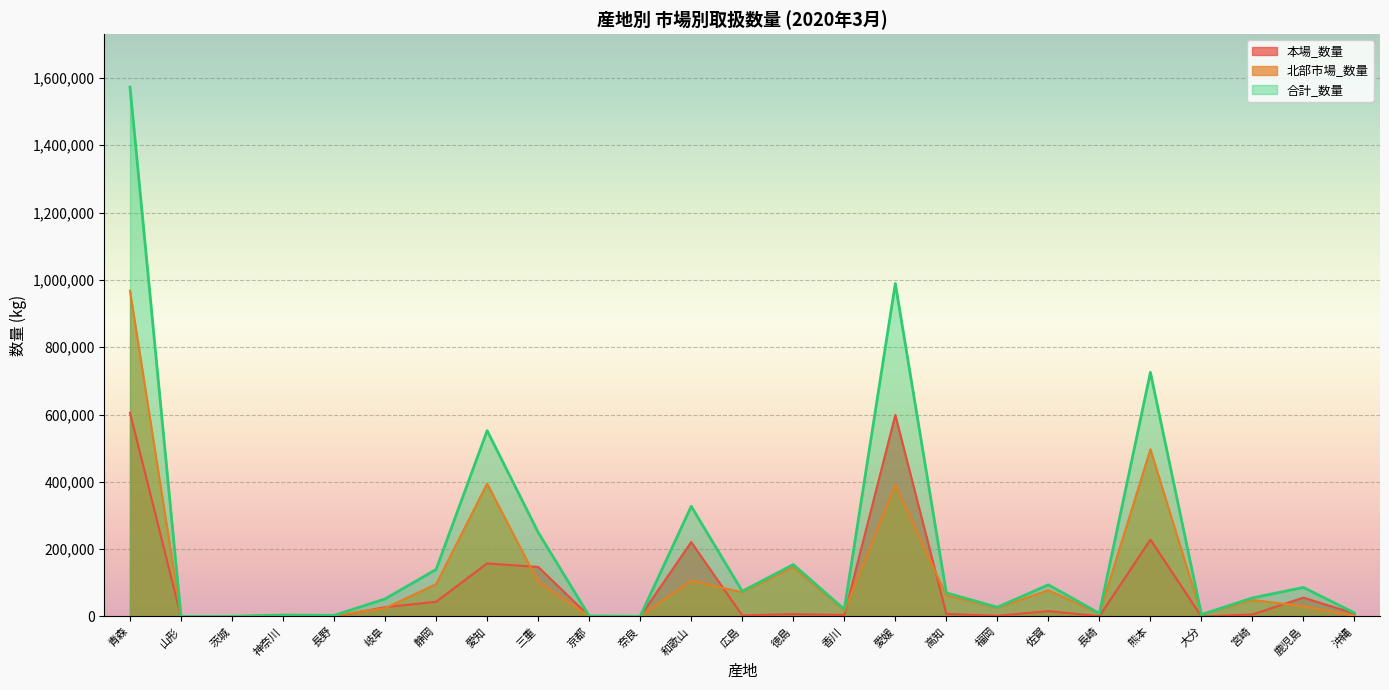

How many data points in 本場_数量 are above 7110?

12